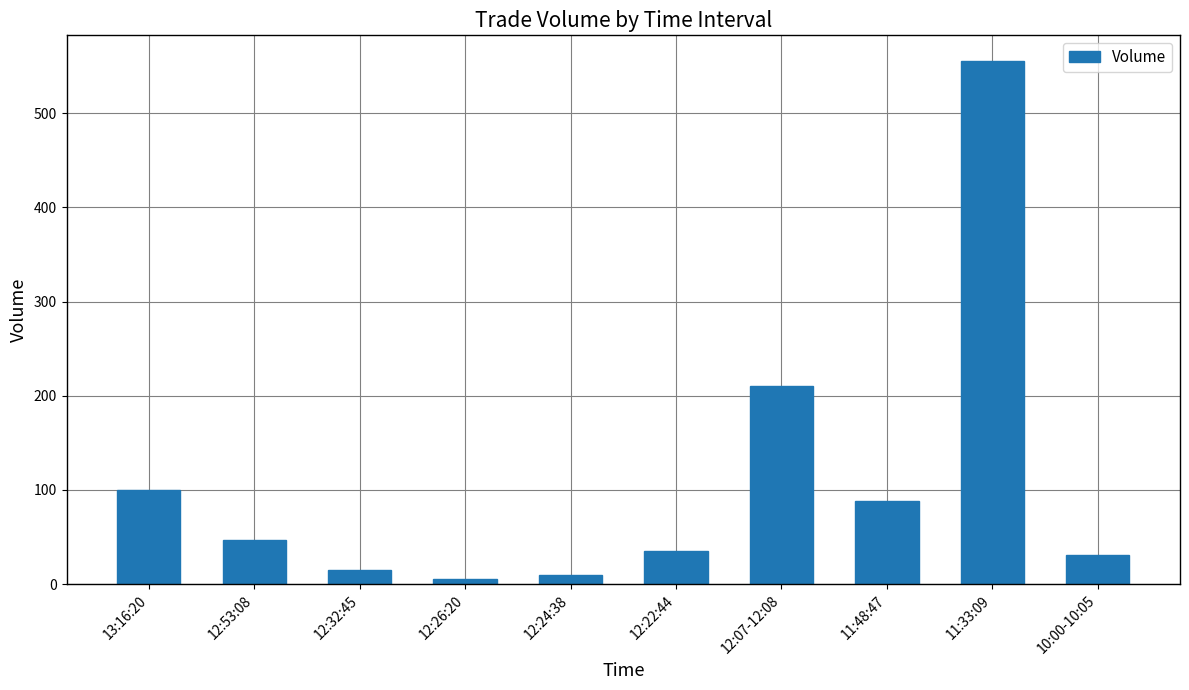

At which label is the value closest to 280?

12:07-12:08